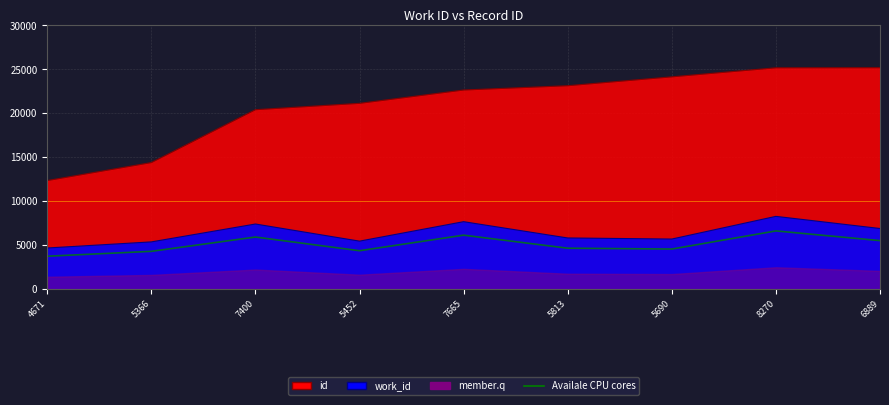

What is the sum of all id values?

188504